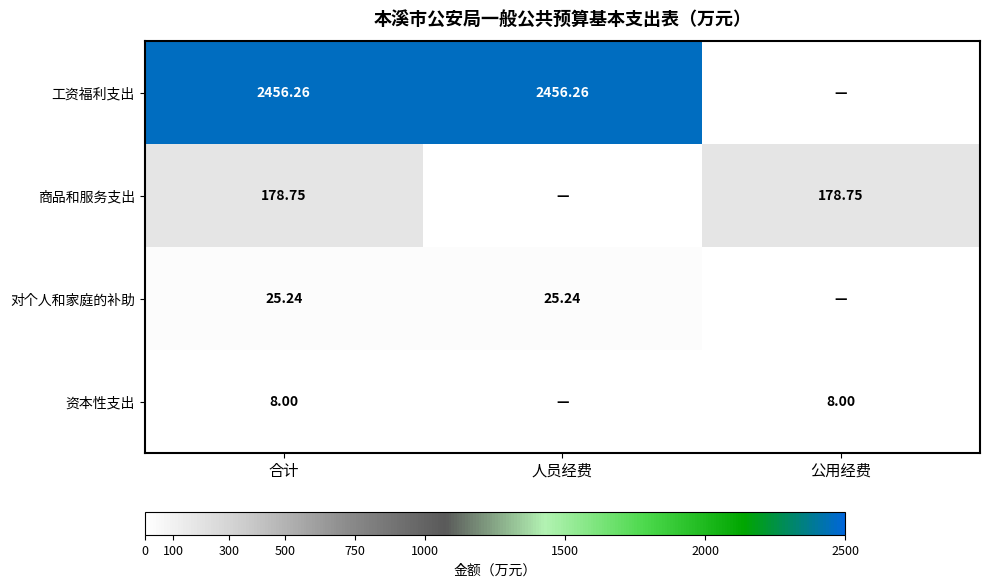

Is the value of 商品和服务支出 at 公用经费 greater than the value of 工资福利支出 at 合计?

No